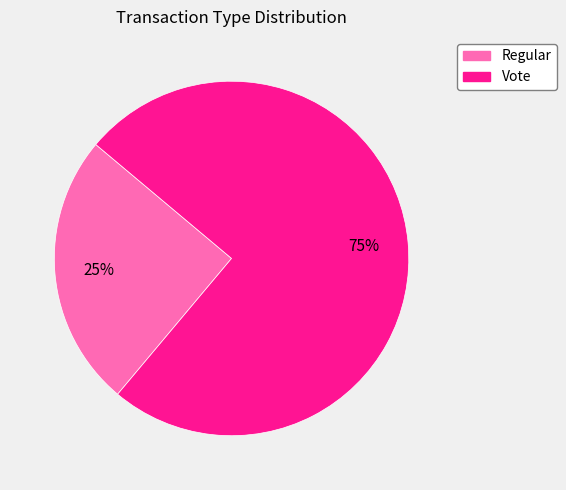

To the nearest percent, what is the difference between the Vote and Regular slice percentages?

50%